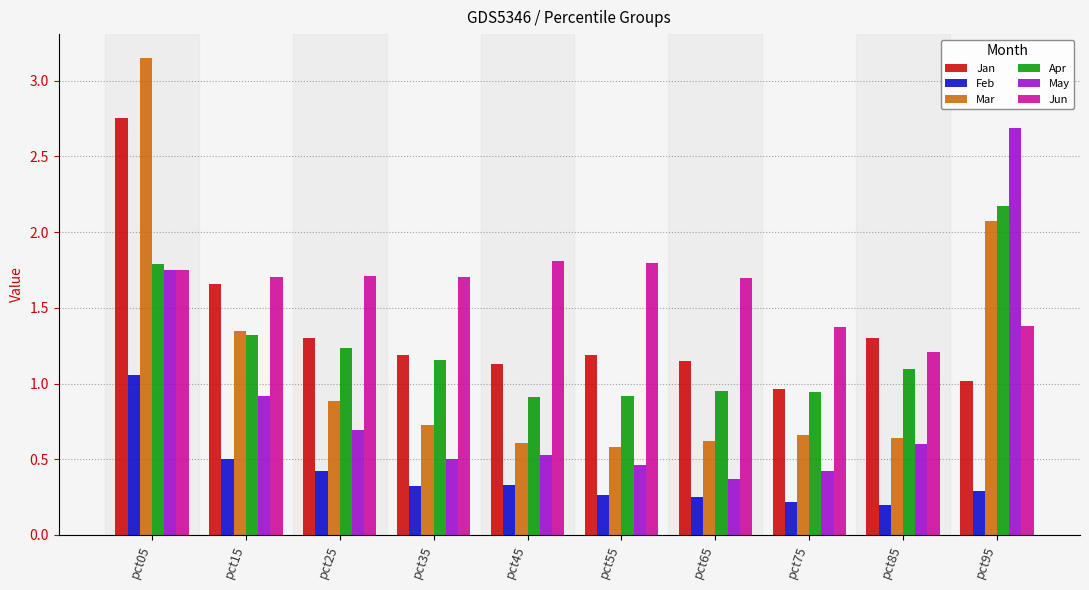

The Feb series shows 0.4 at pct55. True or false?

False